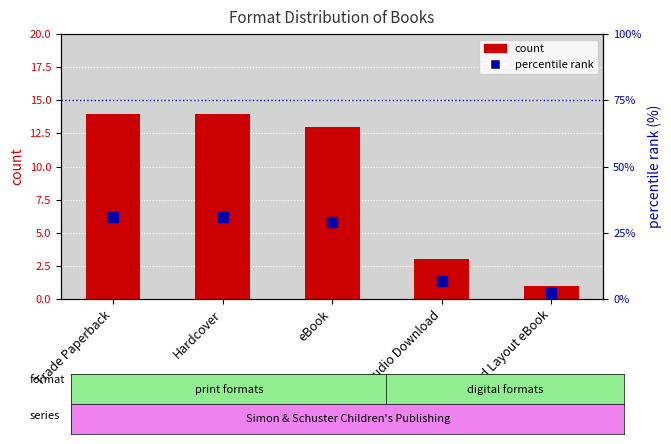

Rank the series by their average value, from highest to lowest.

percentile rank, count